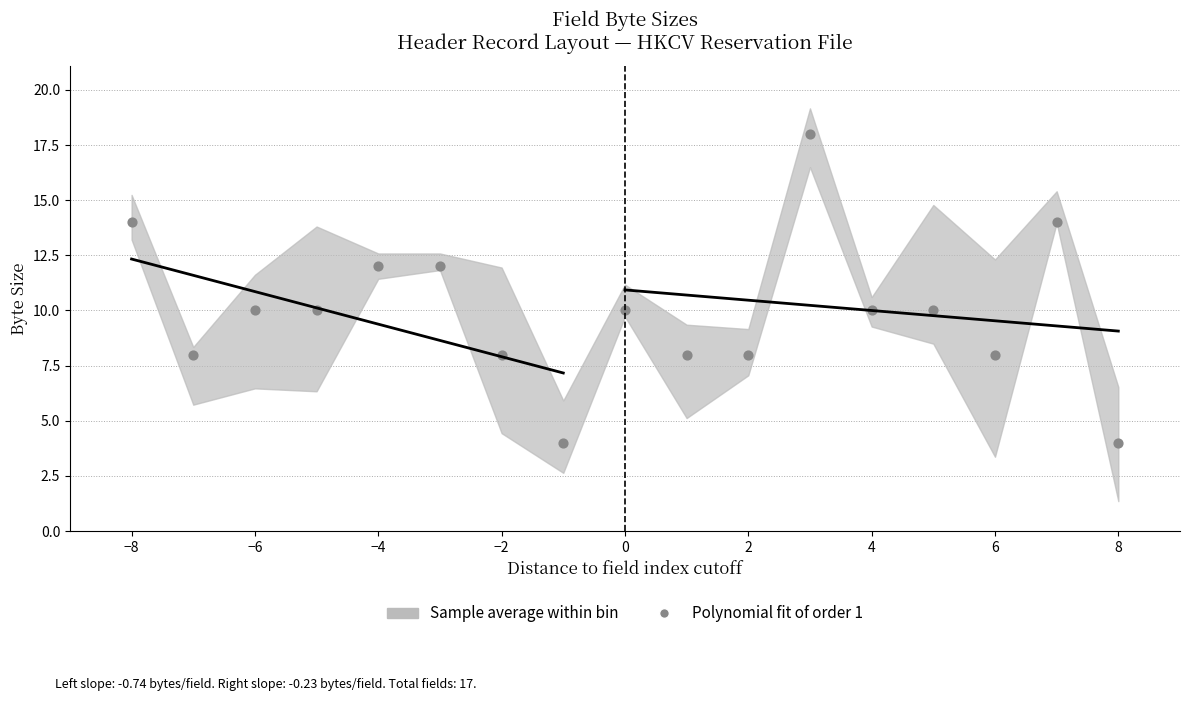

What is the range of Y values (max minus min)?

14